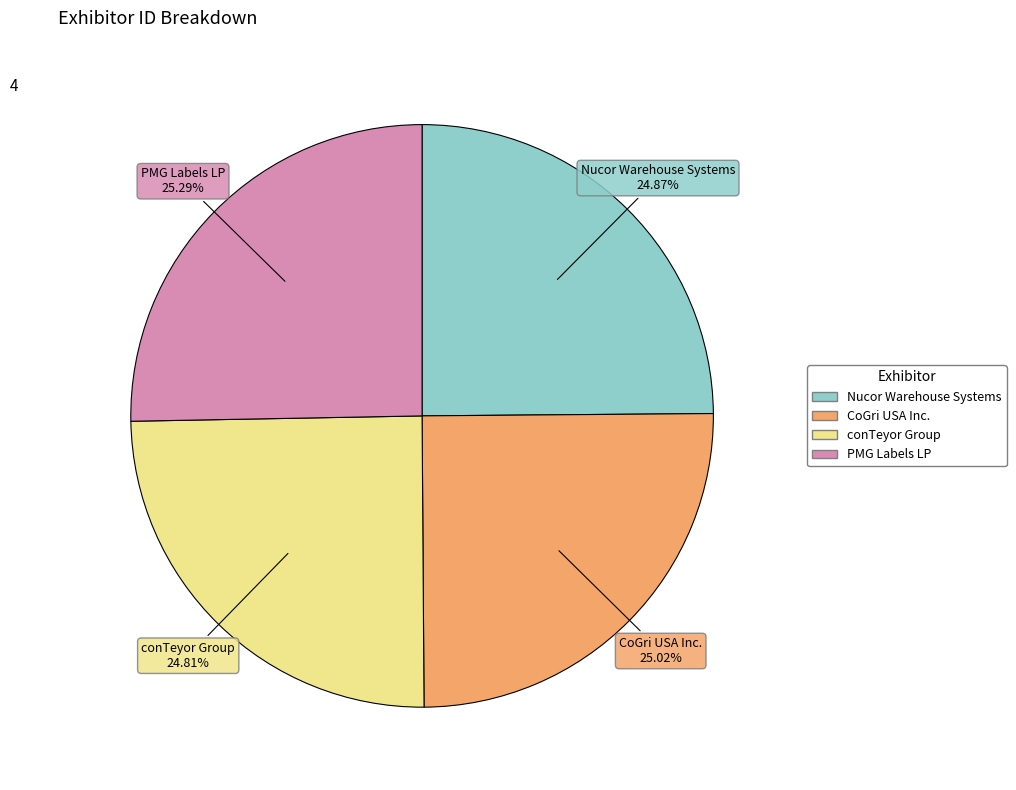

What percentage do Nucor Warehouse Systems and CoGri USA Inc. together represent?

49.9%